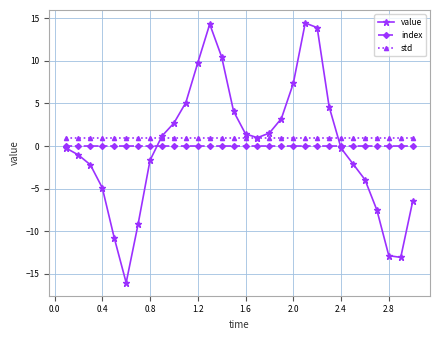

List the series in order of their peak value, highest first.

value, std, index